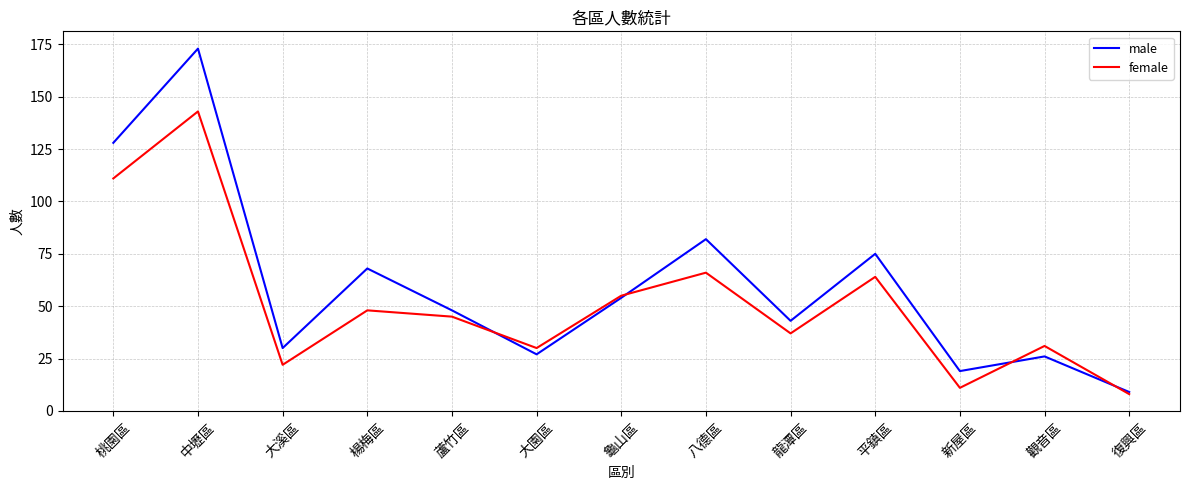

At which label does male reach its peak?

中壢區